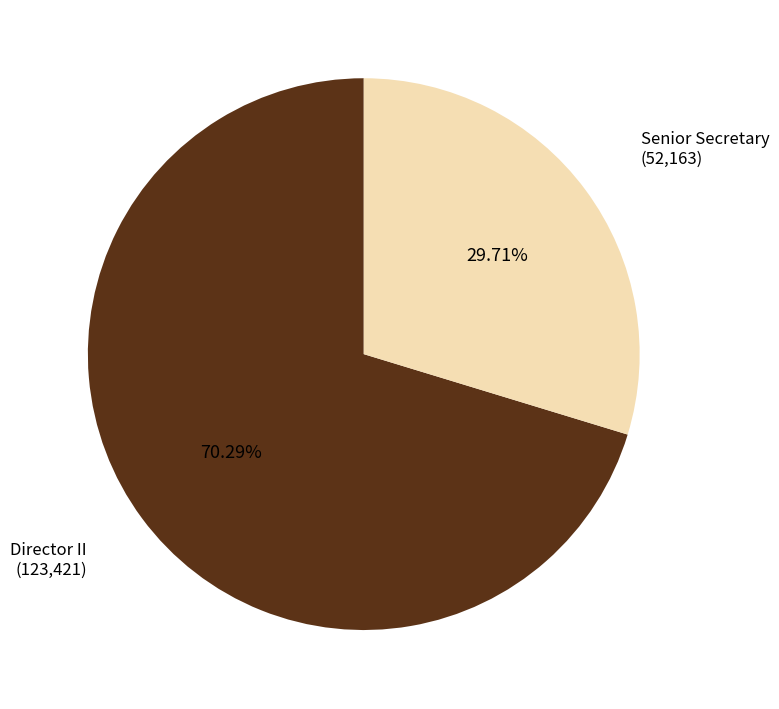

Is it true that Senior Secretary is 22% of the pie?

False